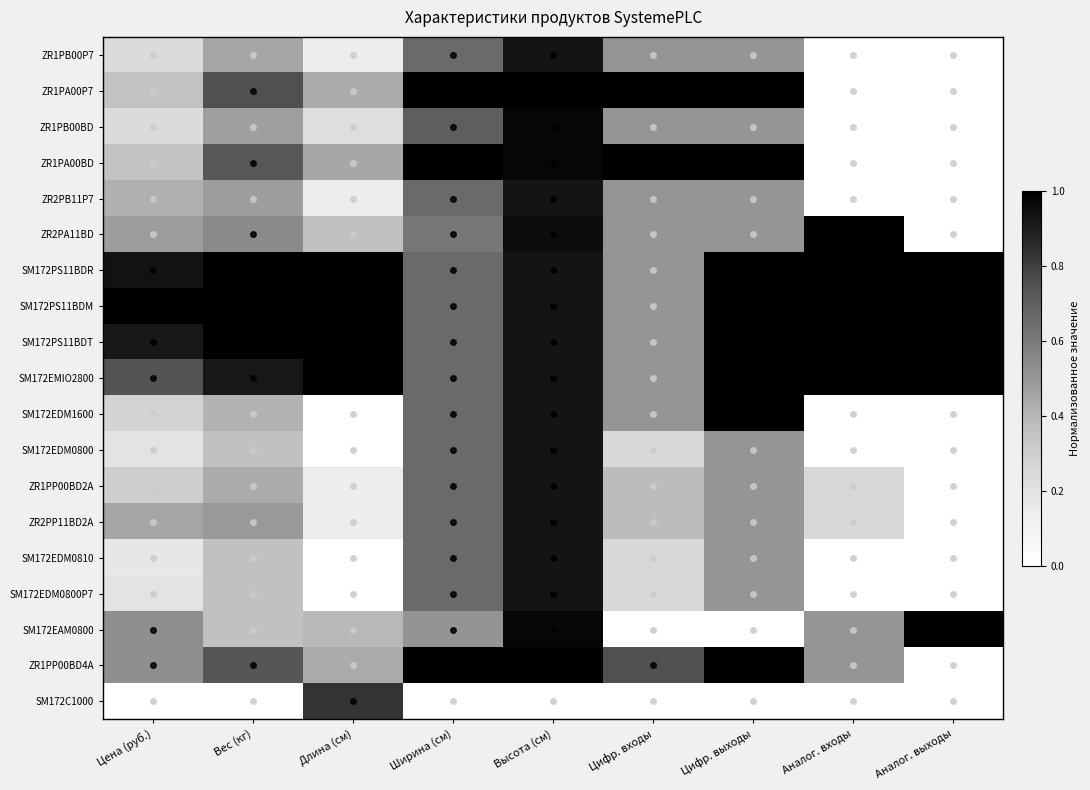

Which series has the largest total across all categories?

SM172PS11BDM